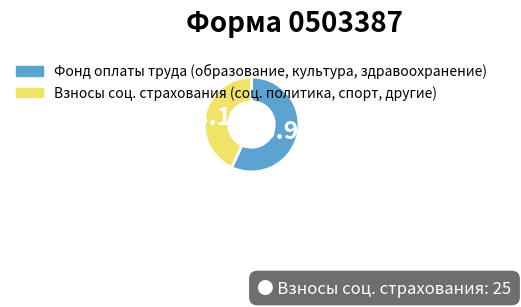

Which has a higher value, Фонд оплаты труда (образование, культура, здравоохранение) or Взносы соц. страхования (соц. политика, спорт, другие)?

Фонд оплаты труда (образование, культура, здравоохранение)